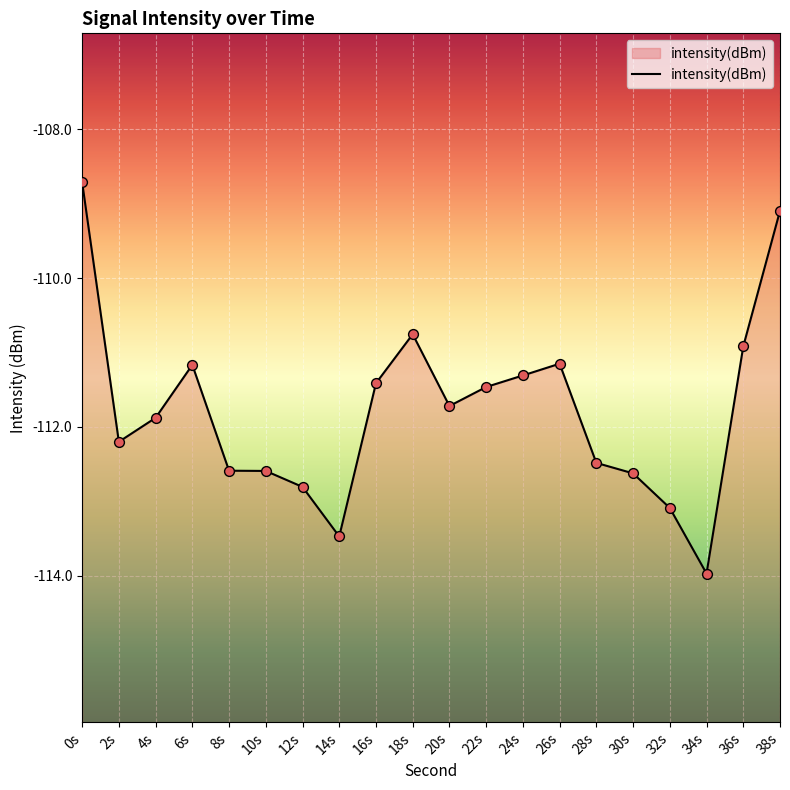

What is the change in value from 0s to 20s?

-3.0